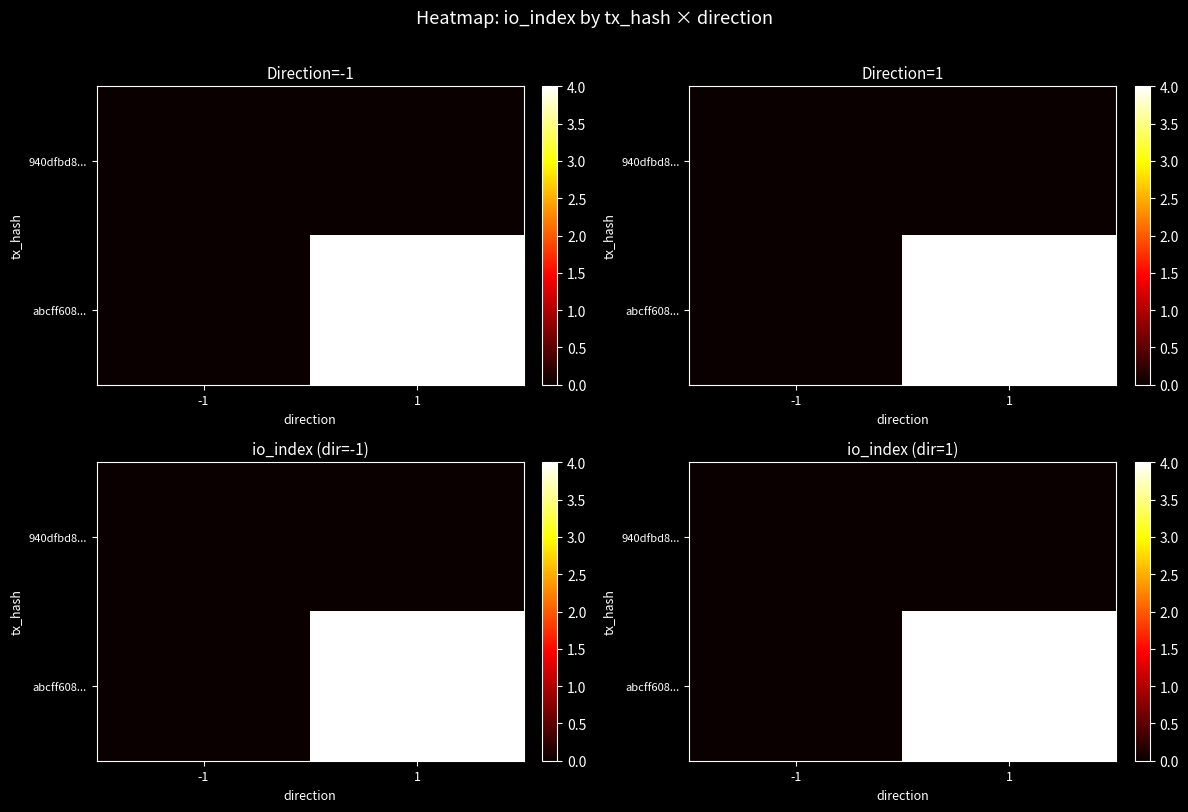

Is the value of abcff608... at 1 greater than the value of 940dfbd8... at -1?

Yes